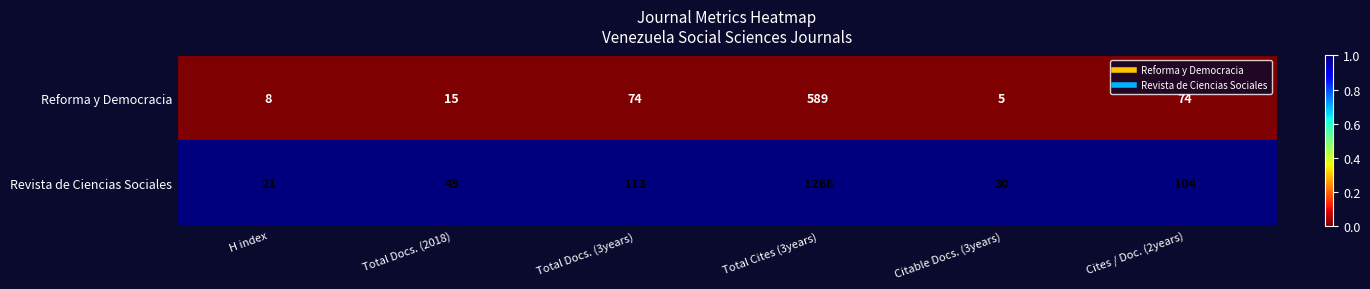

Rank the series at Total Docs. (2018) from highest to lowest value.

Revista de Ciencias Sociales, Reforma y Democracia